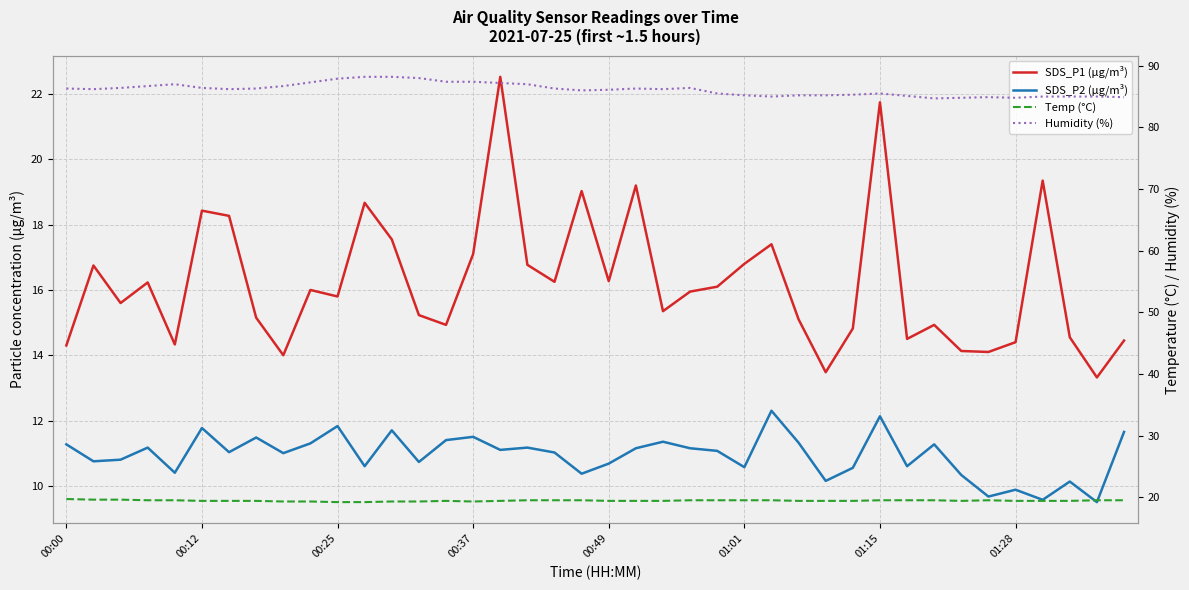

Between 9 and 28, which series saw the biggest shift?

SDS_P1 (µg/m³)